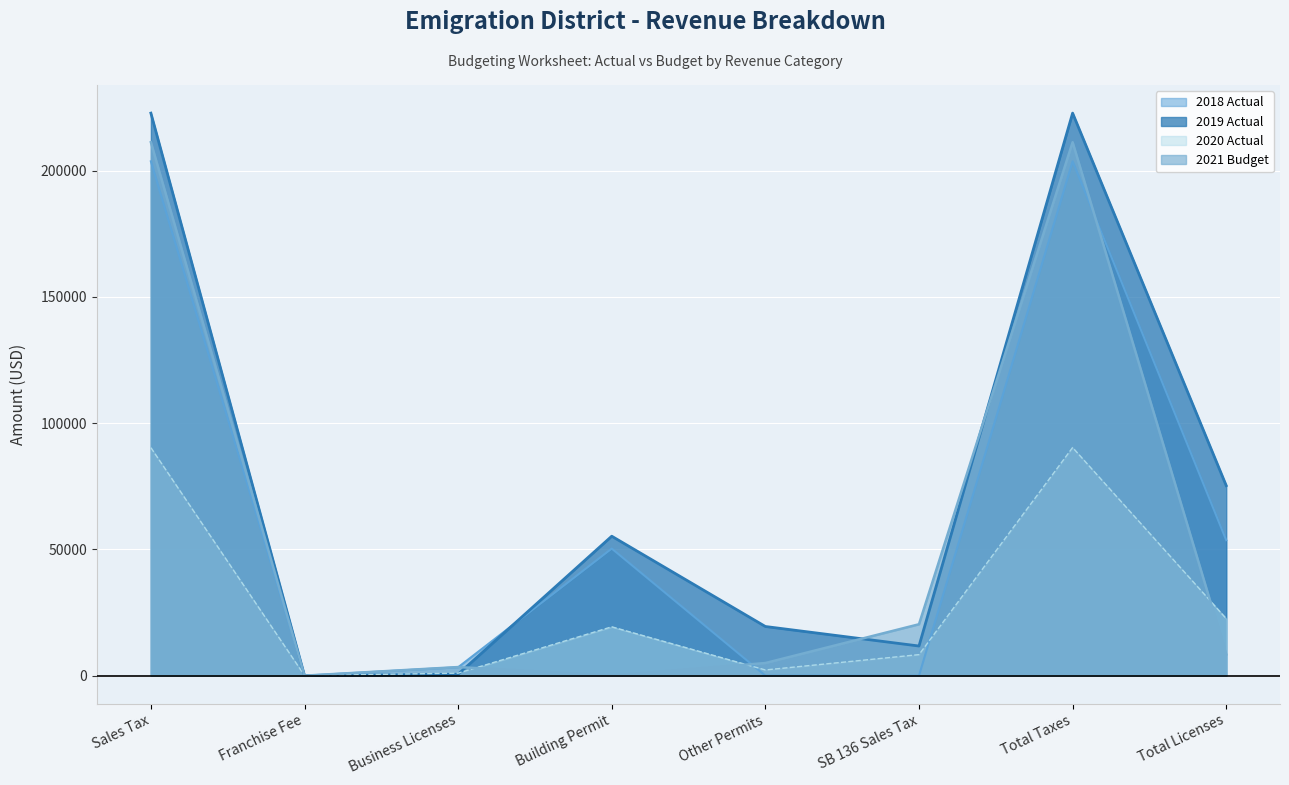

The value of 2018 Actual at Franchise Fee is 0. True or false?

True